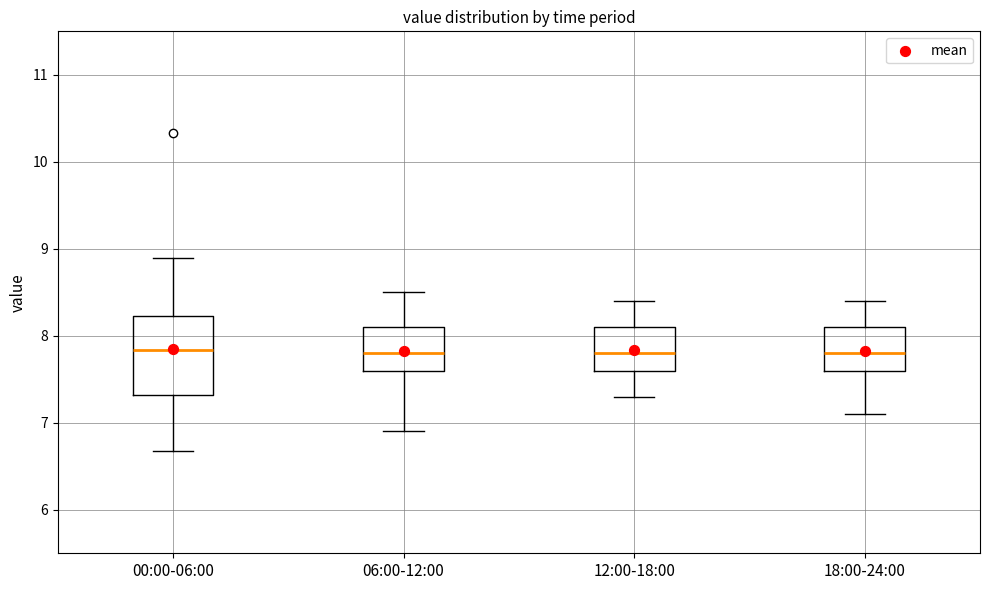

Reading left to right, read every box against the y-axis: the position of its median line, the range the box covers, and the ends of its whiskers. The values are not printed on the chart, so give them approximately, as read against the axis.

00:00-06:00: median 7.8, box 7.3 to 8.2, whiskers 6.7 to 8.9
06:00-12:00: median 7.8, box 7.6 to 8.1, whiskers 6.9 to 8.5
12:00-18:00: median 7.8, box 7.6 to 8.1, whiskers 7.3 to 8.4
18:00-24:00: median 7.8, box 7.6 to 8.1, whiskers 7.1 to 8.4